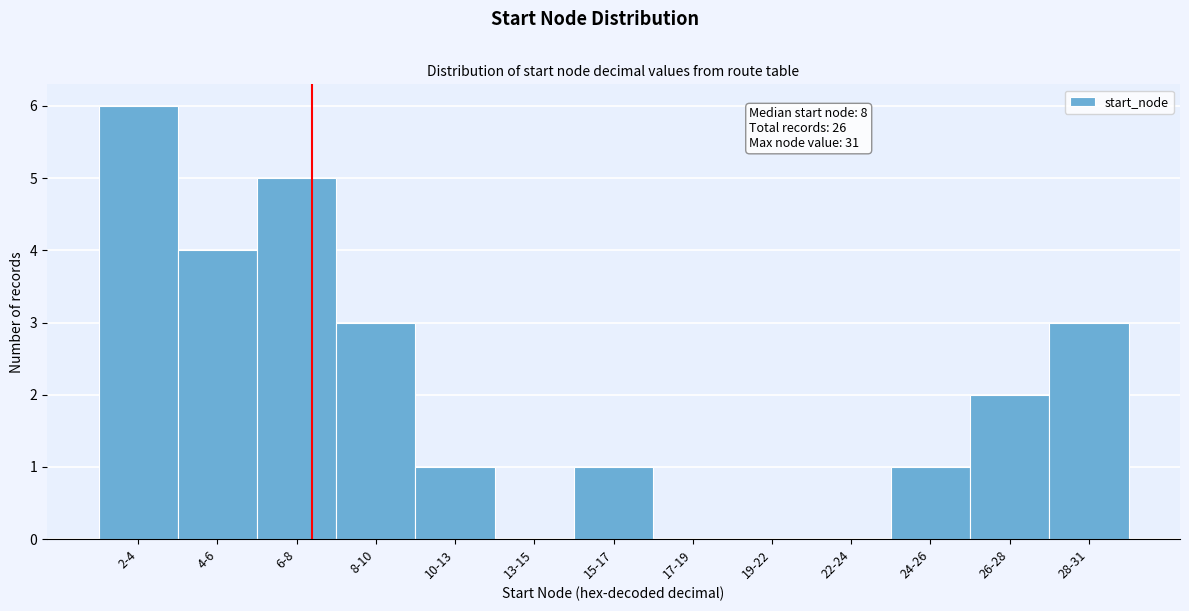

Reading right to left, extract all data points from this chart.

28-31=3	26-28=2	24-26=1	22-24=0	19-22=0	17-19=0	15-17=1	13-15=0	10-13=1	8-10=3	6-8=5	4-6=4	2-4=6